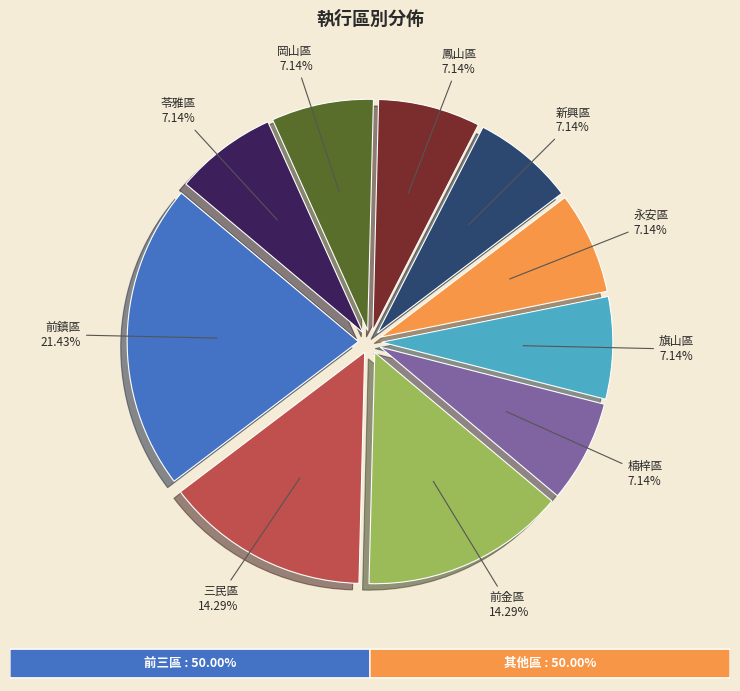

Is there a majority slice in this chart?

No